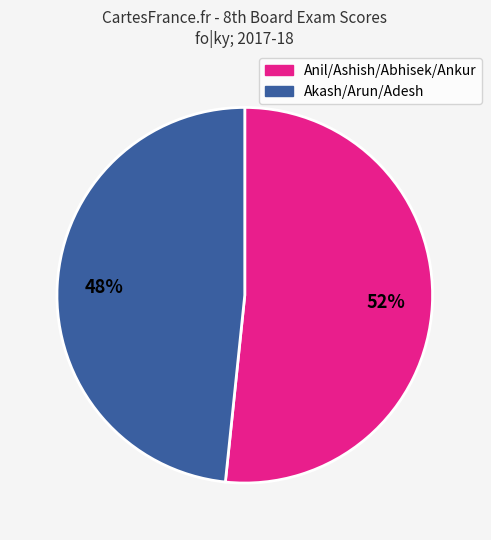

Is it true that Akash/Arun/Adesh is 41% of the pie?

False